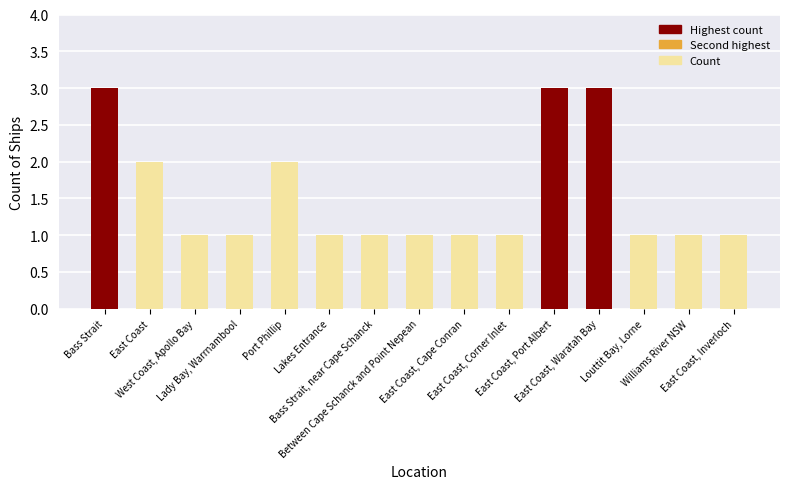

What is the difference between the maximum and minimum values?

2